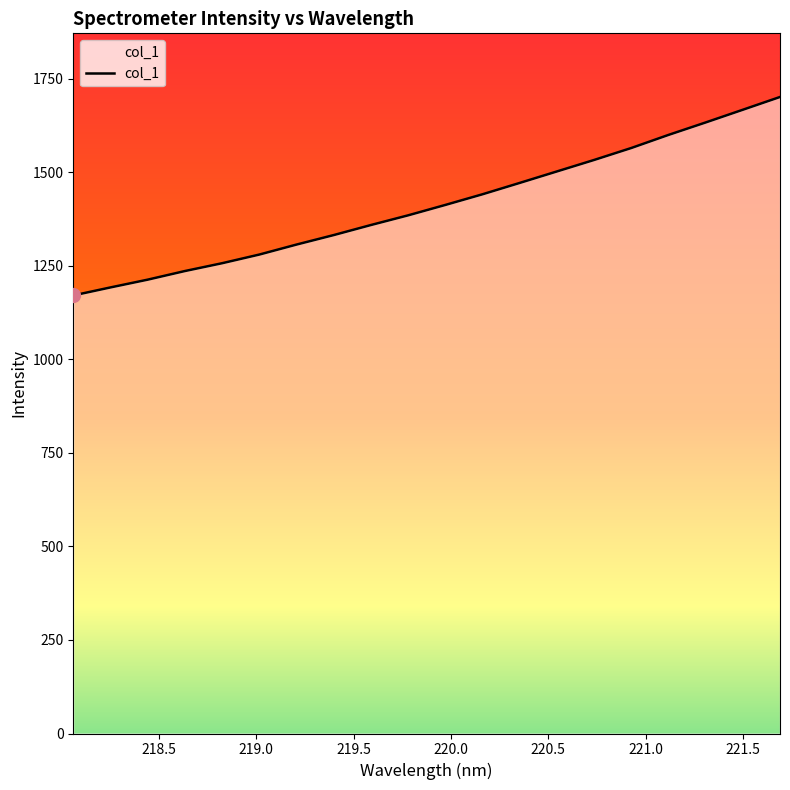

What is the maximum value shown in the chart?

1700.8